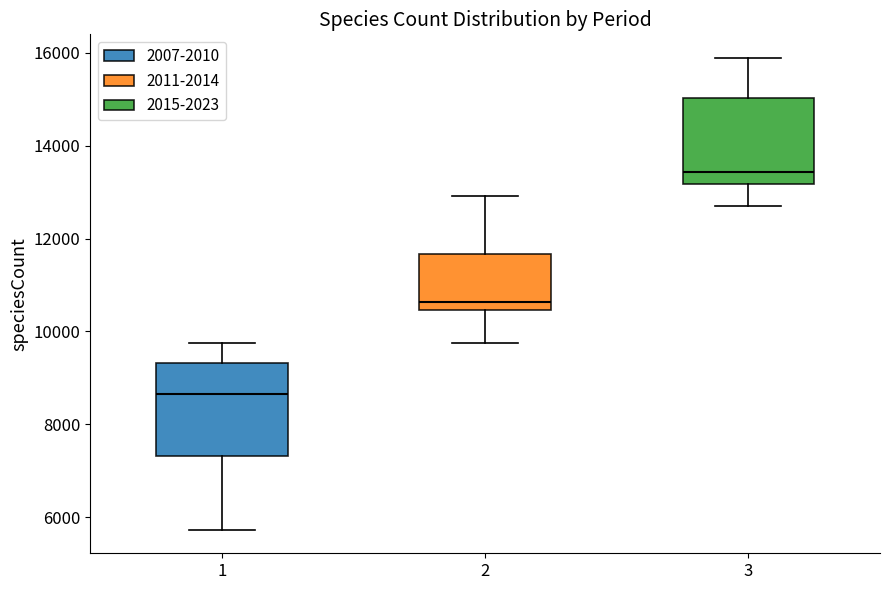

Where is the lower edge of the box at x = 1 on the y-axis? The values are not printed on the chart, so give them approximately, as read against the axis.

7400